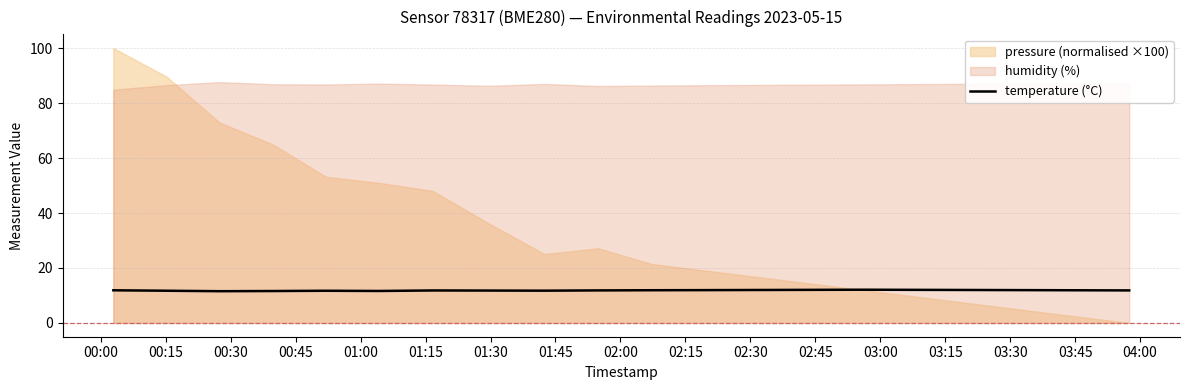

What is the highest value of the temperature (°C) series?

12.1